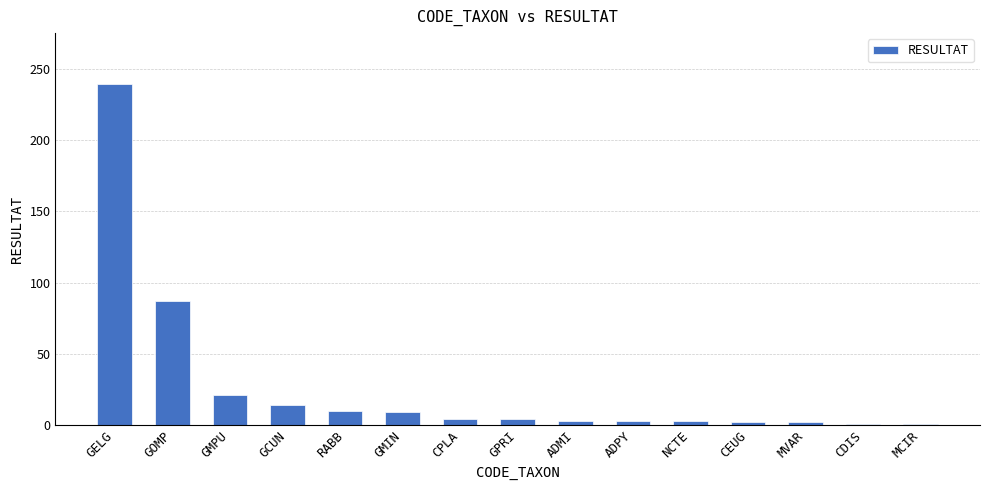

What is the difference between the maximum and minimum values?

238